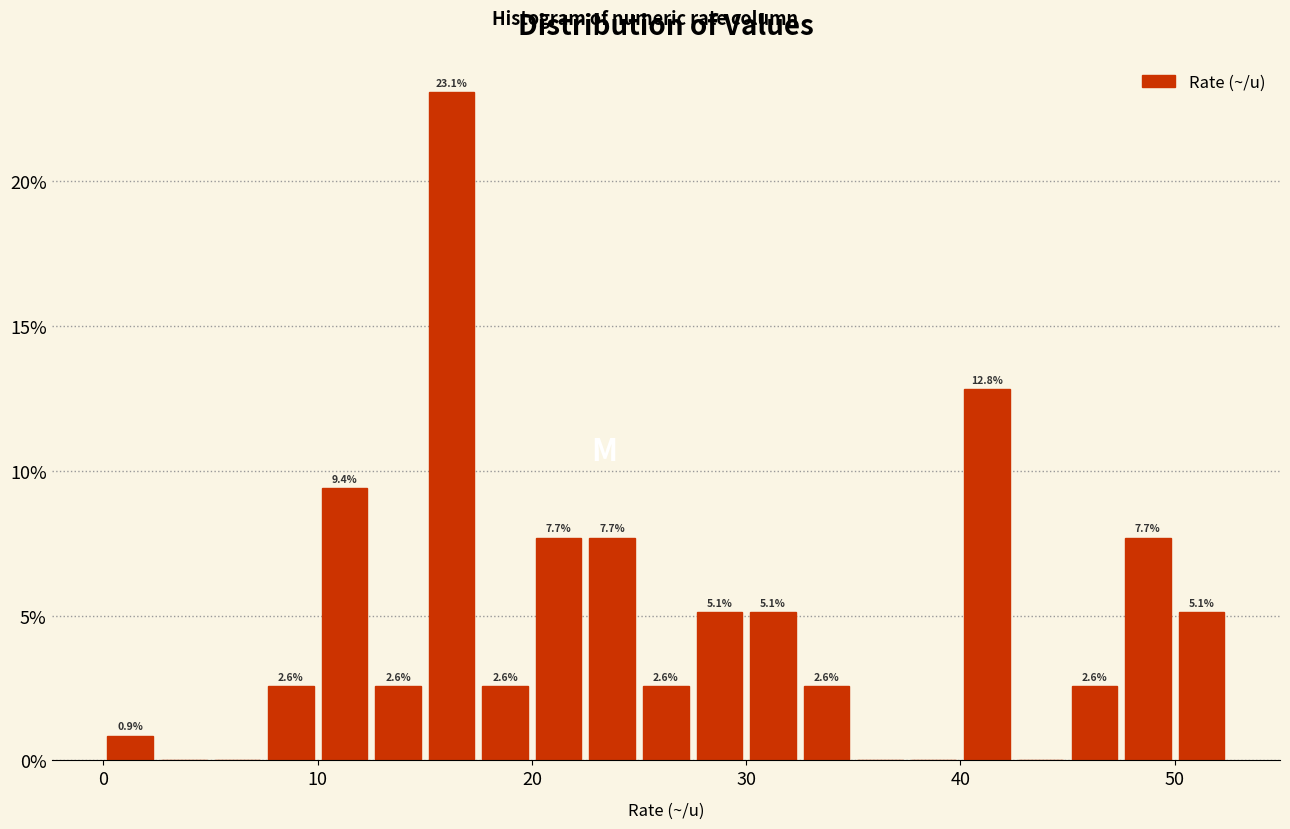

Read against the x-axis, roughly where is the centre of the tallest bar?

16